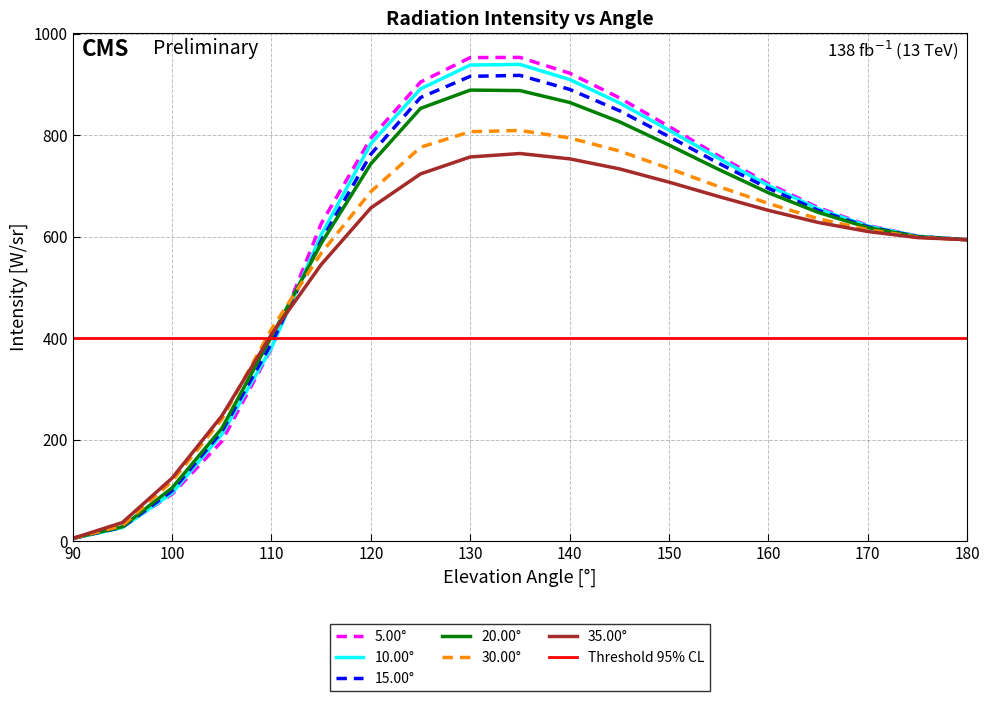

Is it true that 10.00° equals 287.6 at 160?

False